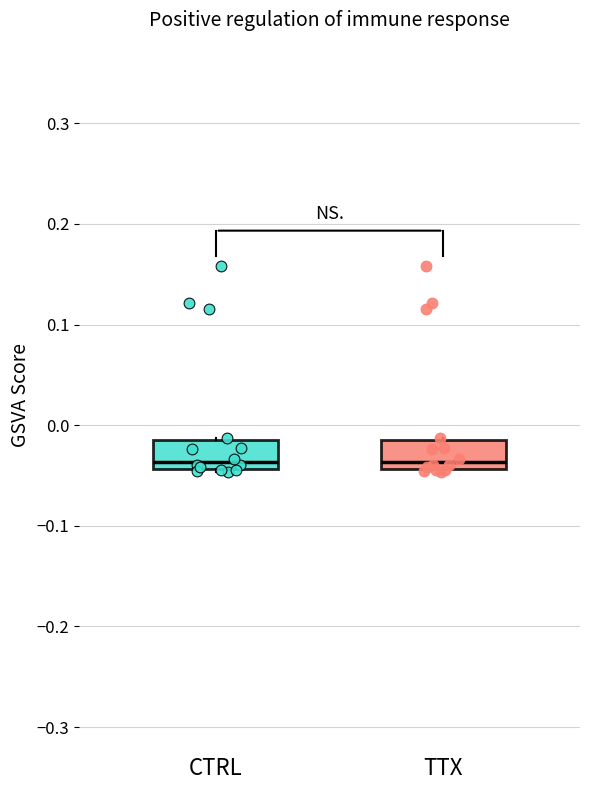

Reading left to right, read every box against the y-axis: the position of its median line, the range the box covers, and the ends of its whiskers. The values are not printed on the chart, so give them approximately, as read against the axis.

CTRL: median -0.04 (just above the box's lower edge), box -0.04 to -0.02, whiskers -0.05 to -0.01
TTX: median -0.04 (just above the box's lower edge), box -0.04 to -0.02, whiskers -0.05 to -0.01